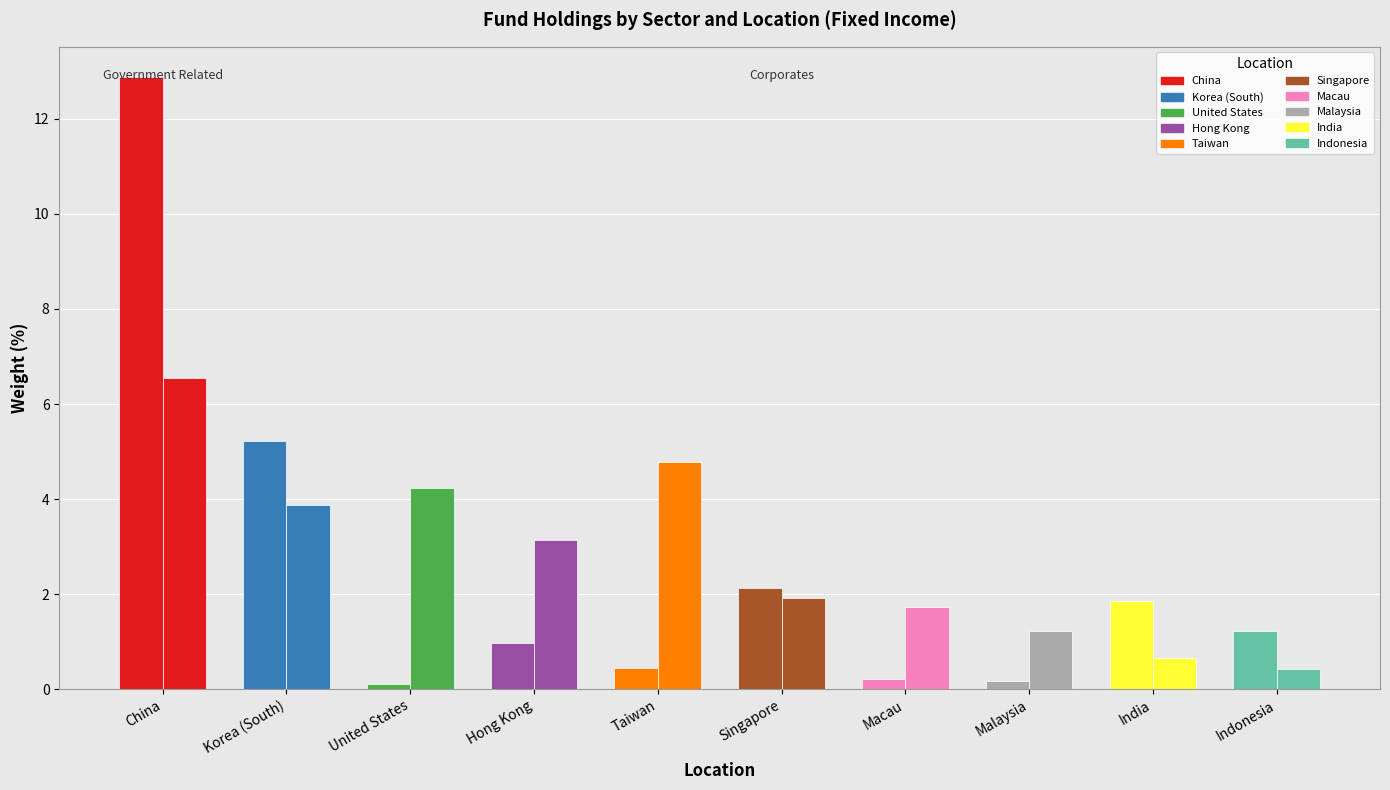

The value of Government Related at Taiwan is 0.5. True or false?

True